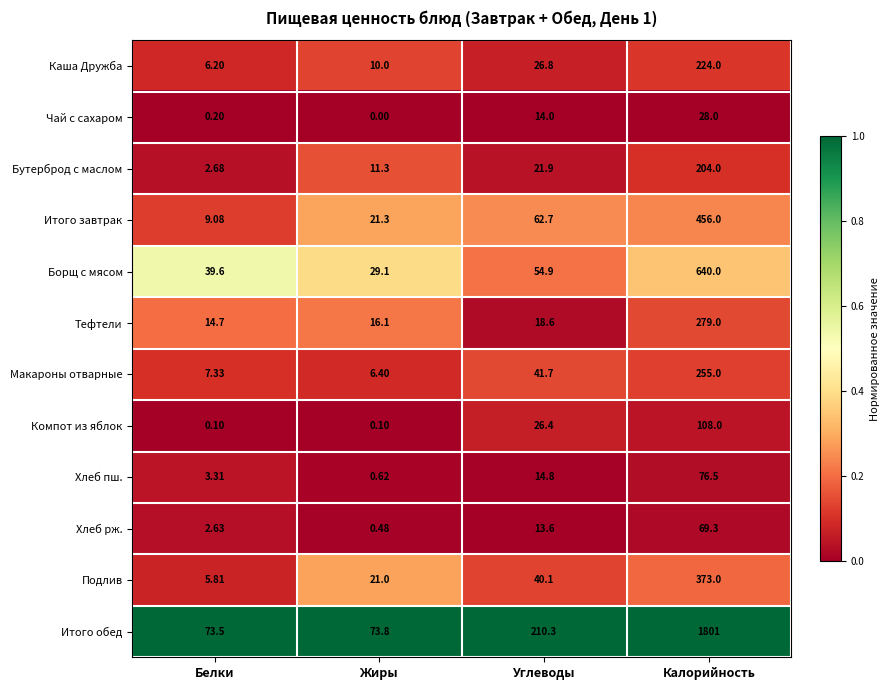

What is the total value across all series at Калорийность?

4513.8